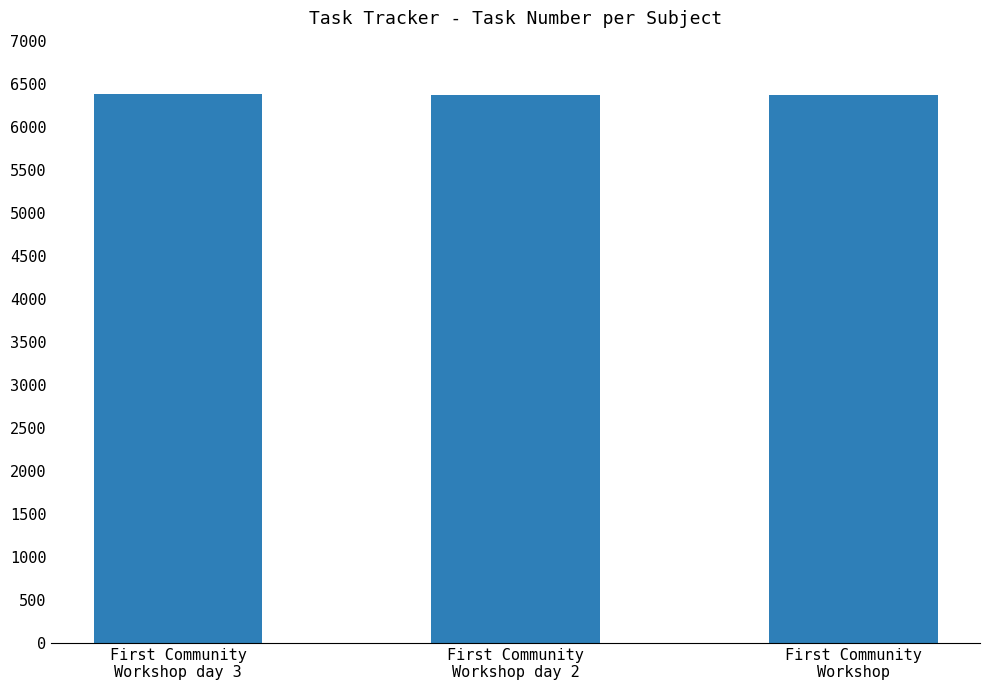

What is the sum of the values at First Community
Workshop day 2 and First Community
Workshop?

12747